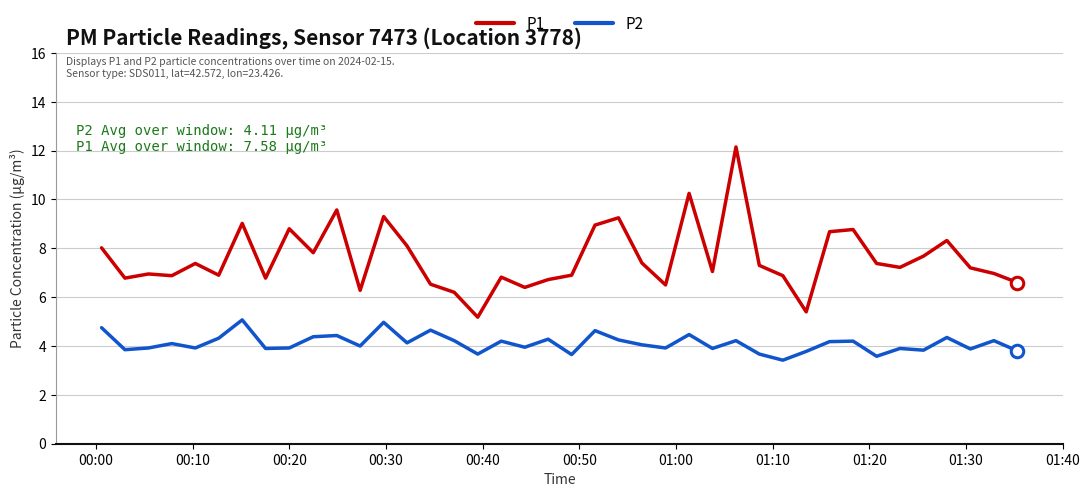

What is the maximum value for P1?

12.2